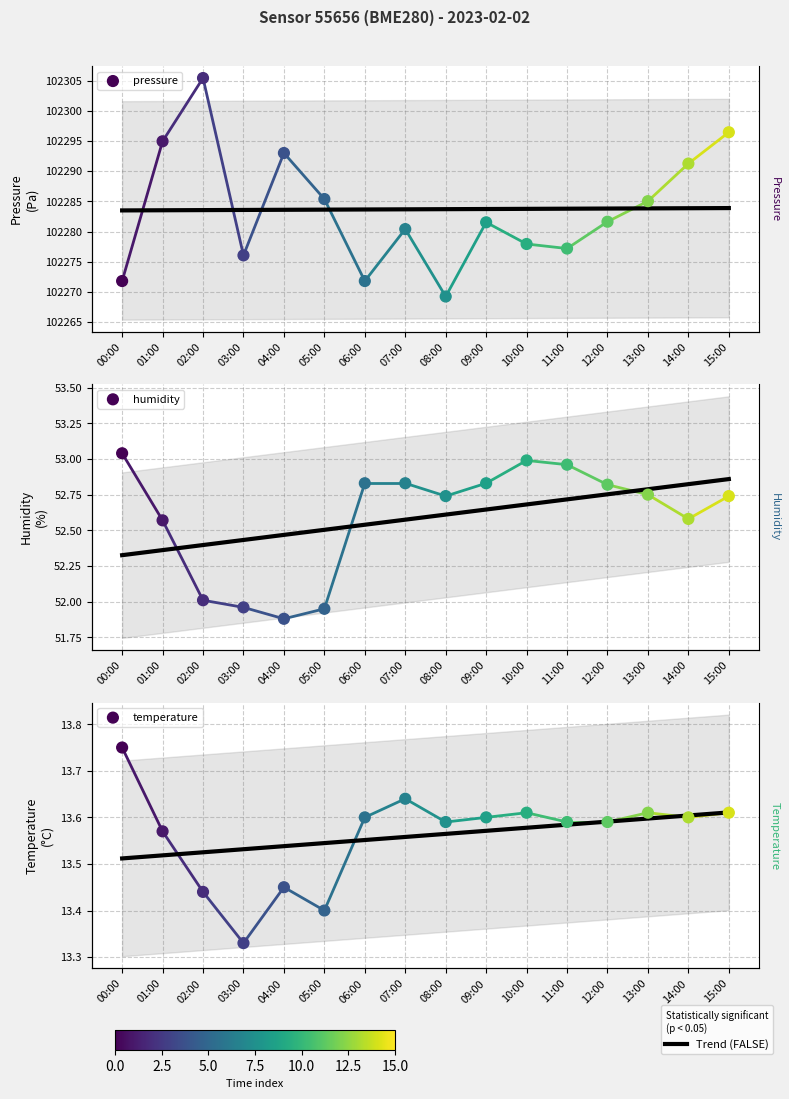

What are all the series names shown in the legend?

pressure, humidity, temperature